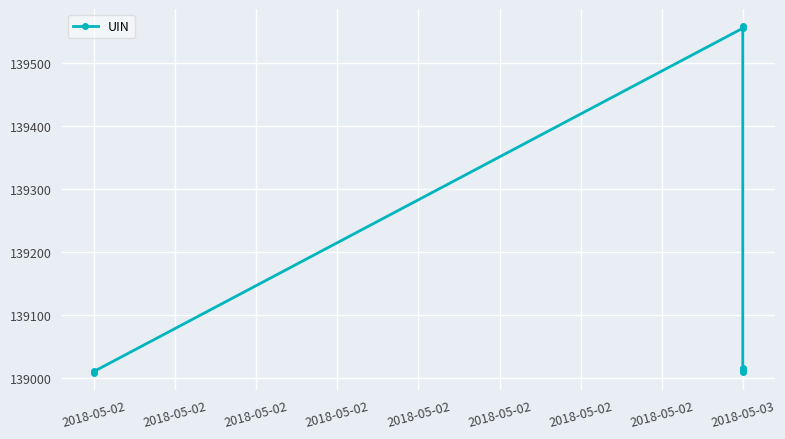

How many points are lower than both their immediate neighbors (excluding endpoints)?

1